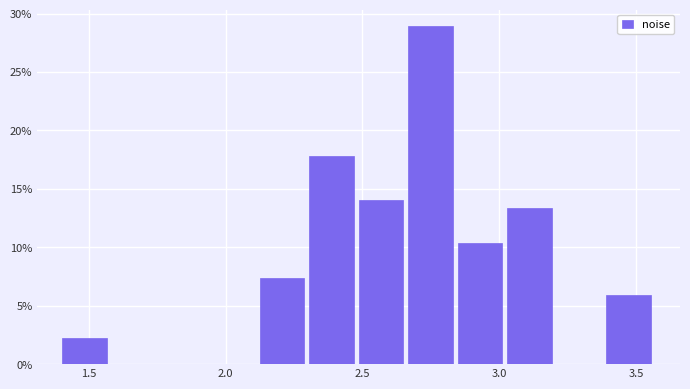

Read against the x-axis, roughly where is the centre of the tallest bar?

2.75